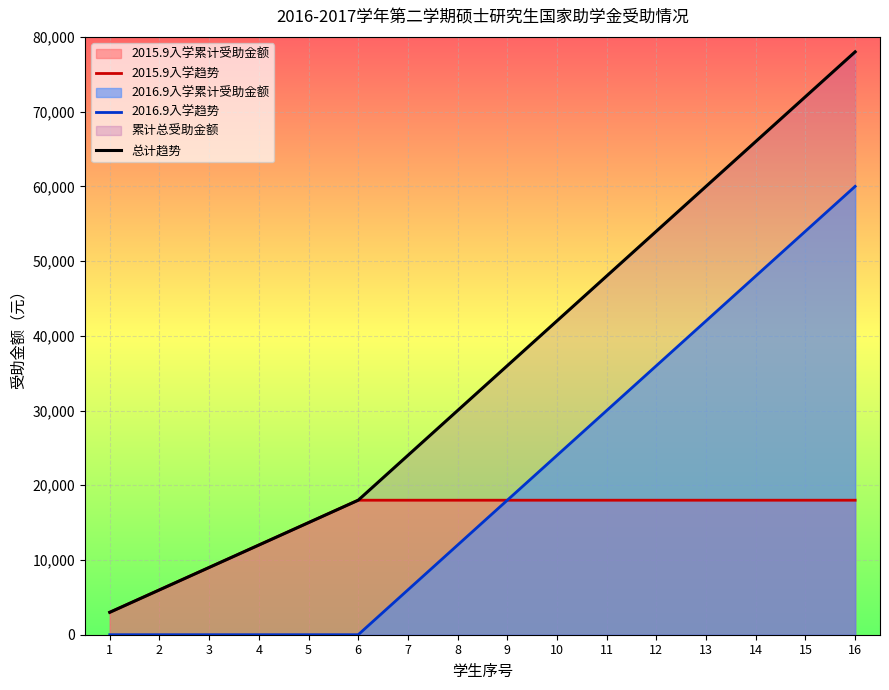

List the series in order of their overall mean, lowest first.

2015.9入学趋势, 2016.9入学趋势, 总计趋势